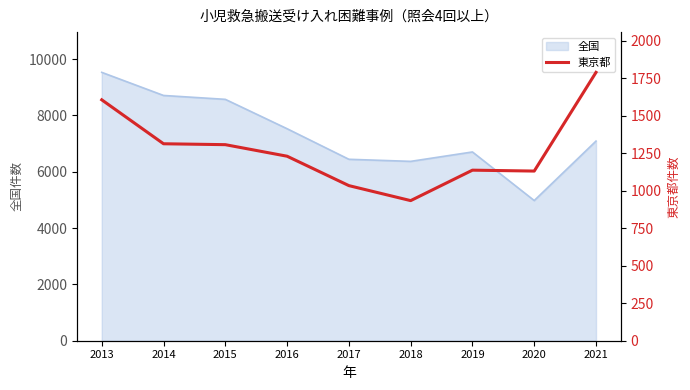

The value at 2015 is 1307. True or false?

True